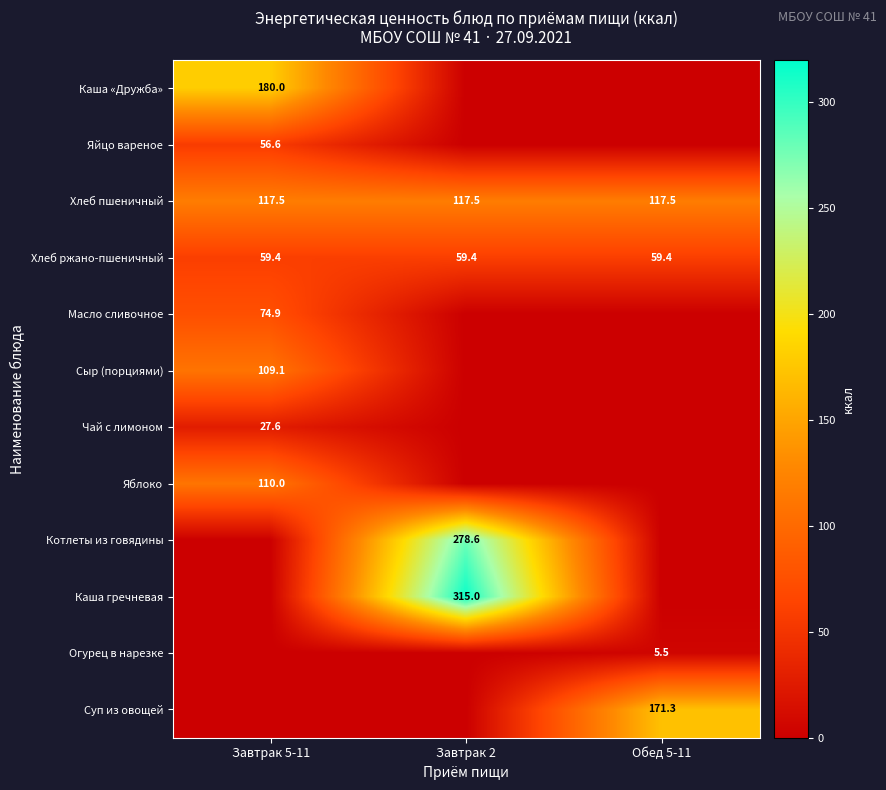

True or false: Сыр (порциями) has a value of 109.1 at Завтрак 5-11.

True